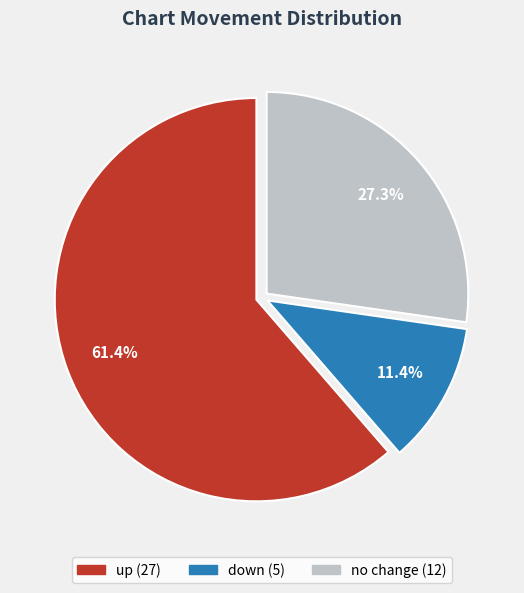

Does any single category account for the majority?

Yes